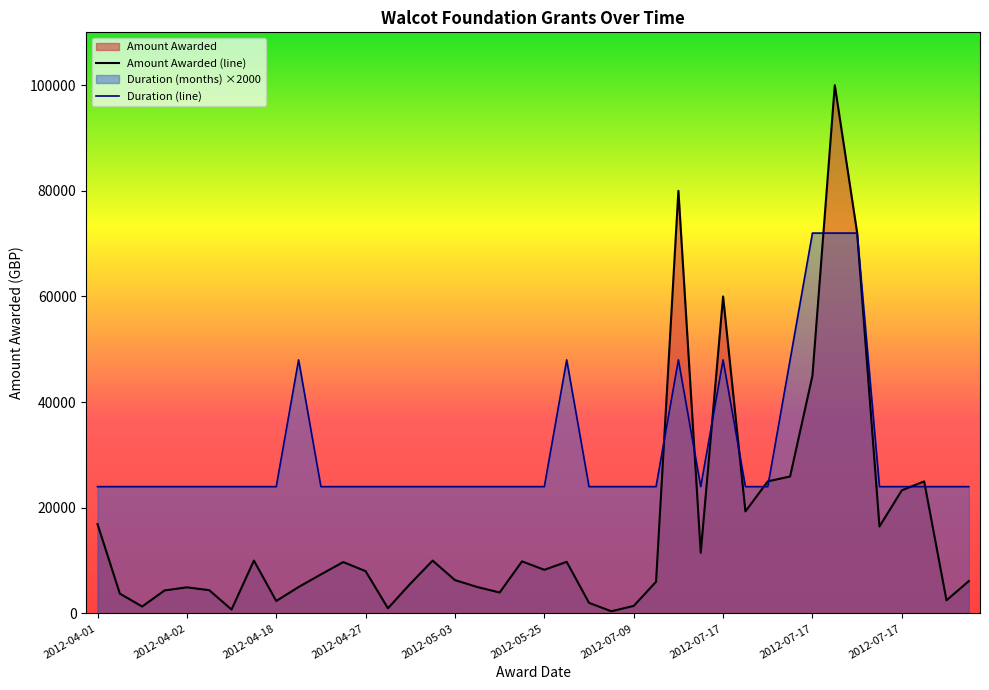

What is the label of the 21st point from the right?

2012-05-23